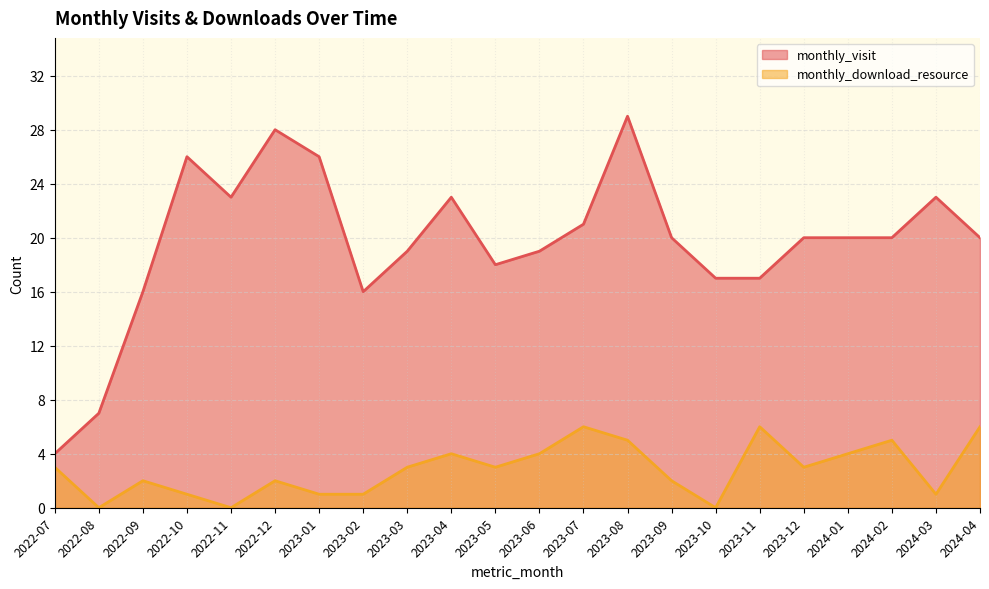

What is the label of the 16th point from the right?

2023-01